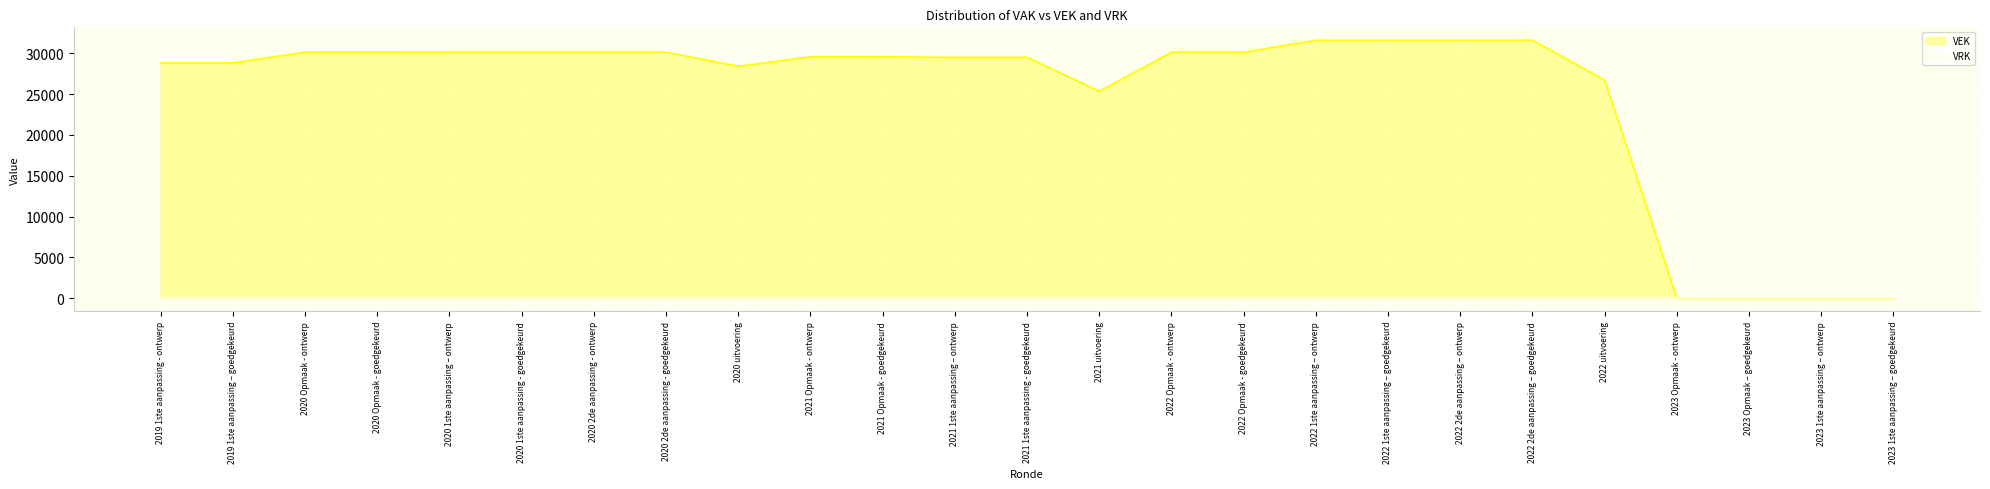

What is the value of the 18th point from the left?

31602